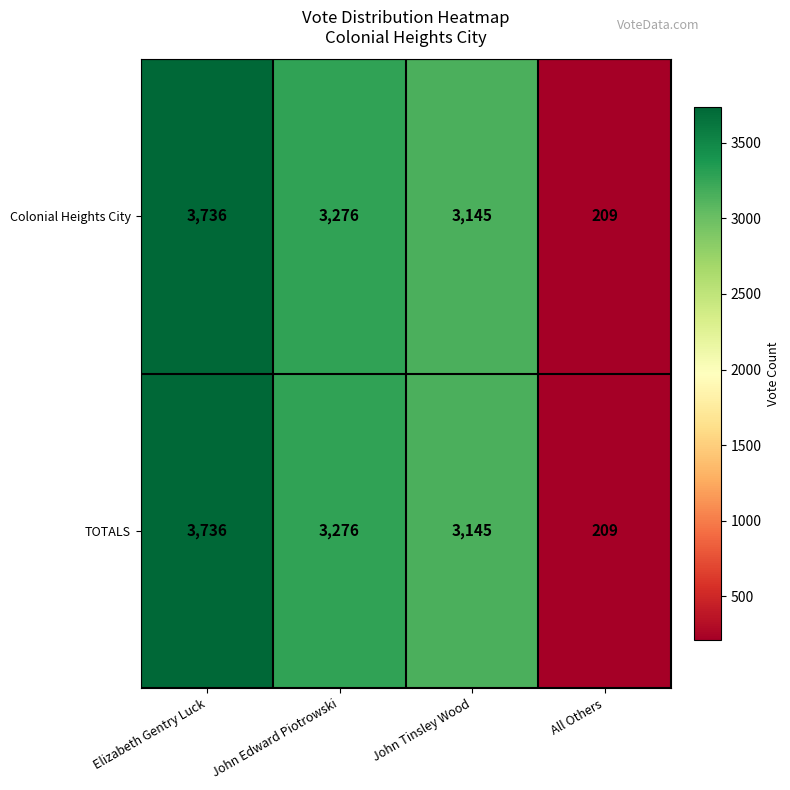

Reading left to right, what are all the values shown in this chart?

Colonial Heights City: Elizabeth Gentry Luck=3736	John Edward Piotrowski=3276	John Tinsley Wood=3145	All Others=209
TOTALS: Elizabeth Gentry Luck=3736	John Edward Piotrowski=3276	John Tinsley Wood=3145	All Others=209